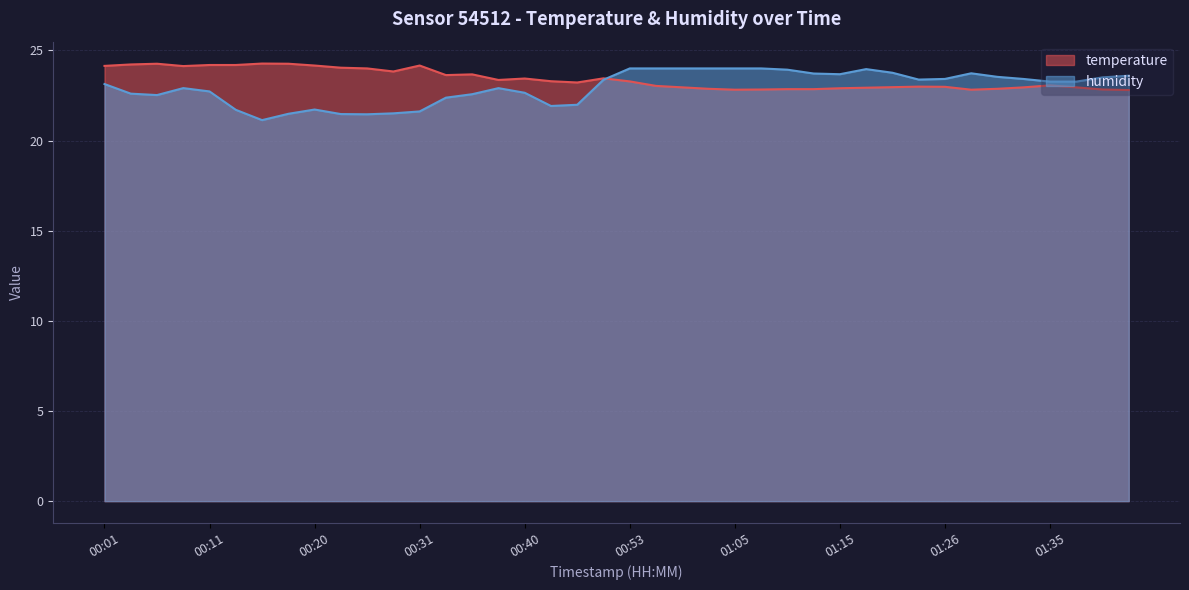

Is the value of humidity at 01:15 greater than the value of temperature at 00:18?

No